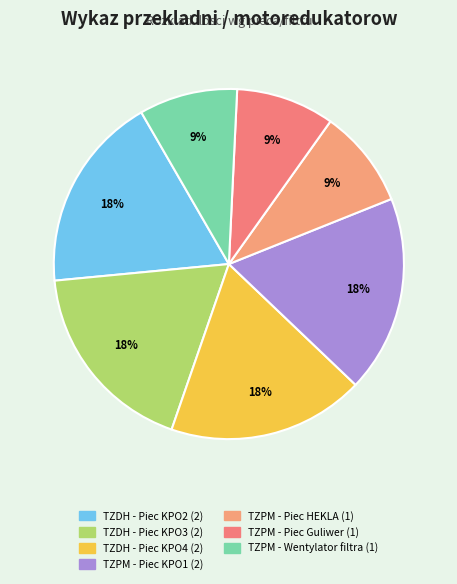

Count the number of slices in the pie.

7